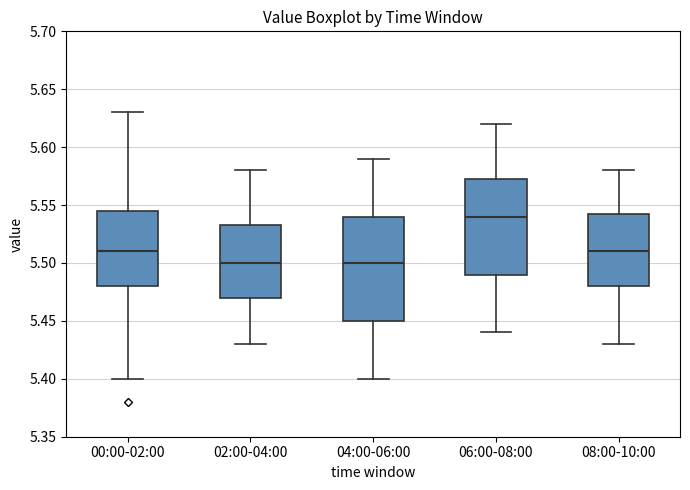

Which box is the tallest, from its lower edge to its upper edge?

04:00-06:00